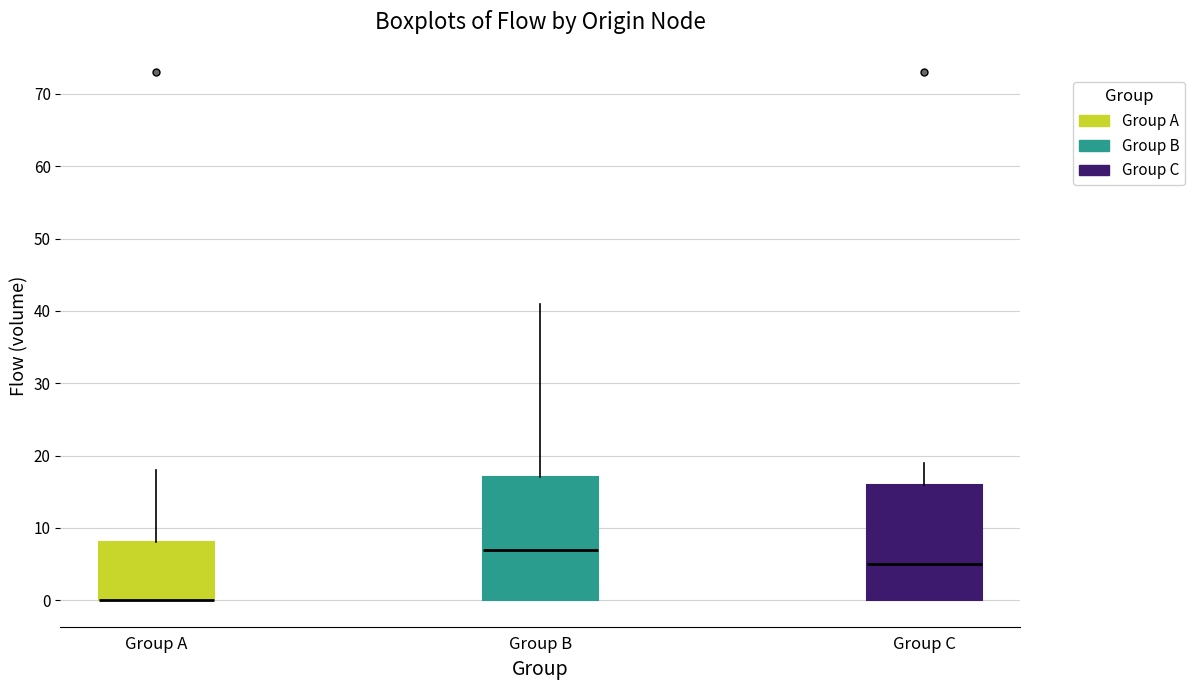

Reading left to right, transcribe this box plot: for each box, give where its median line is, the range the box spans, and where its two whiskers end, as read against the y-axis. The values are not printed on the chart, so give them approximately, as read against the axis.

Group A: median 0 (drawn on the box's lower edge), box 0 to 8, whiskers 0 to 18
Group B: median 7, box 0 to 17, whiskers 0 to 41
Group C: median 5, box 0 to 16, whiskers 0 to 19